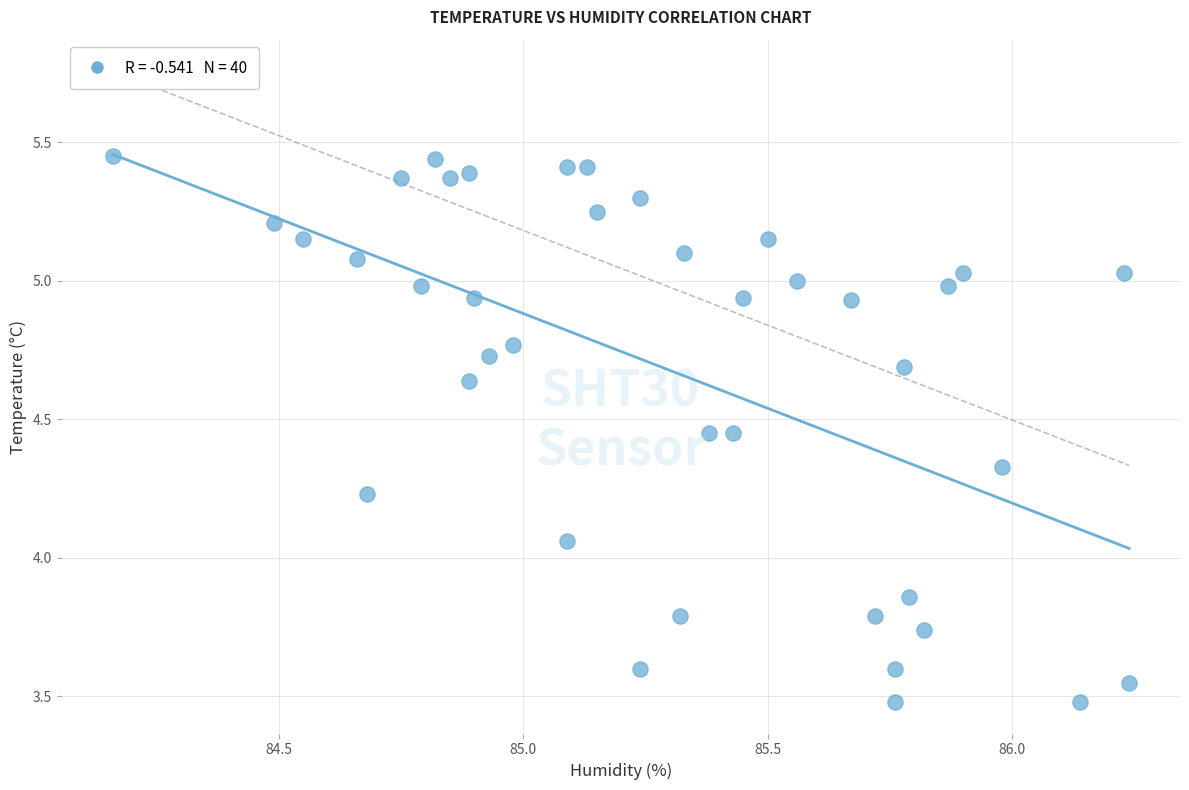

What is the range of Y values (max minus min)?

2.0